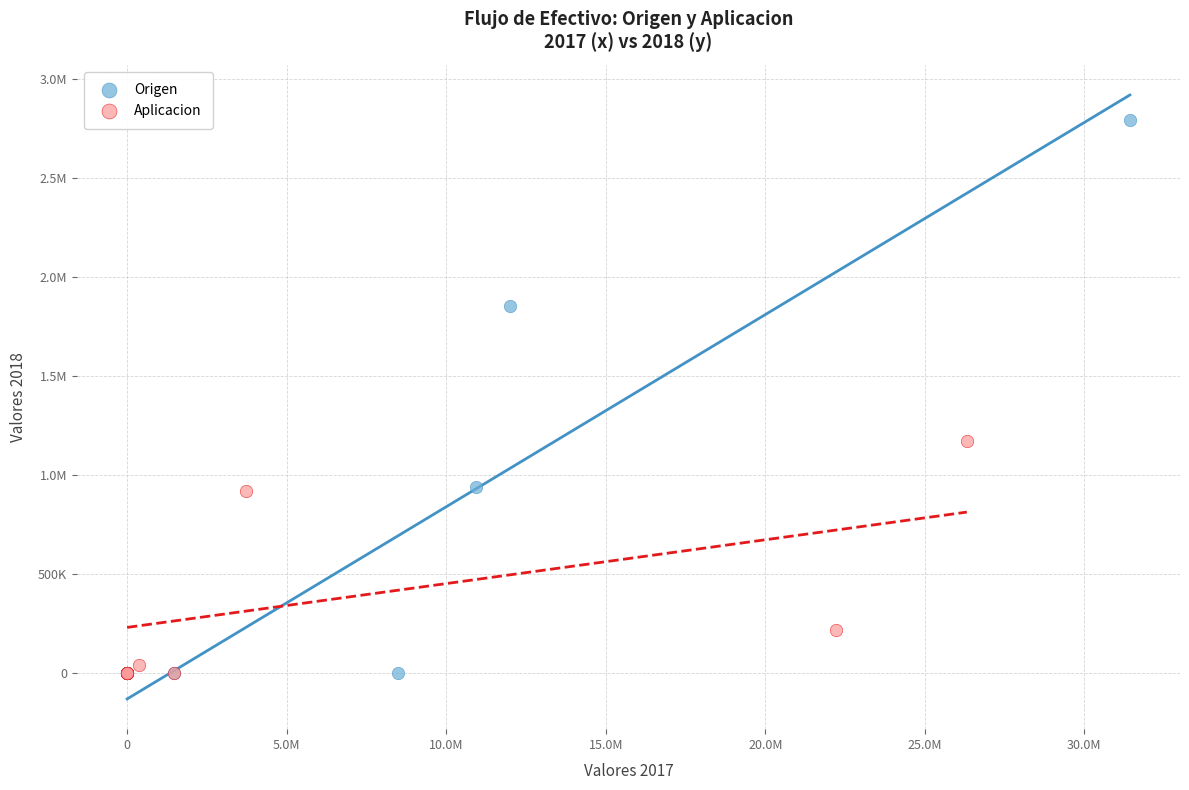

What are all the series names shown in the legend?

Origen, Aplicacion